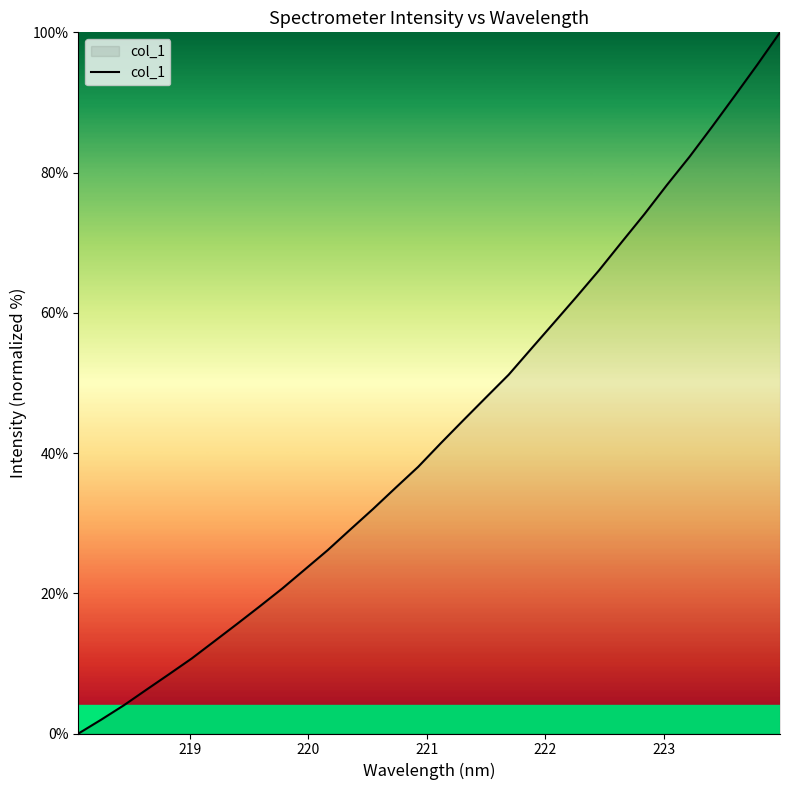

What is the greatest value displayed?

100.0